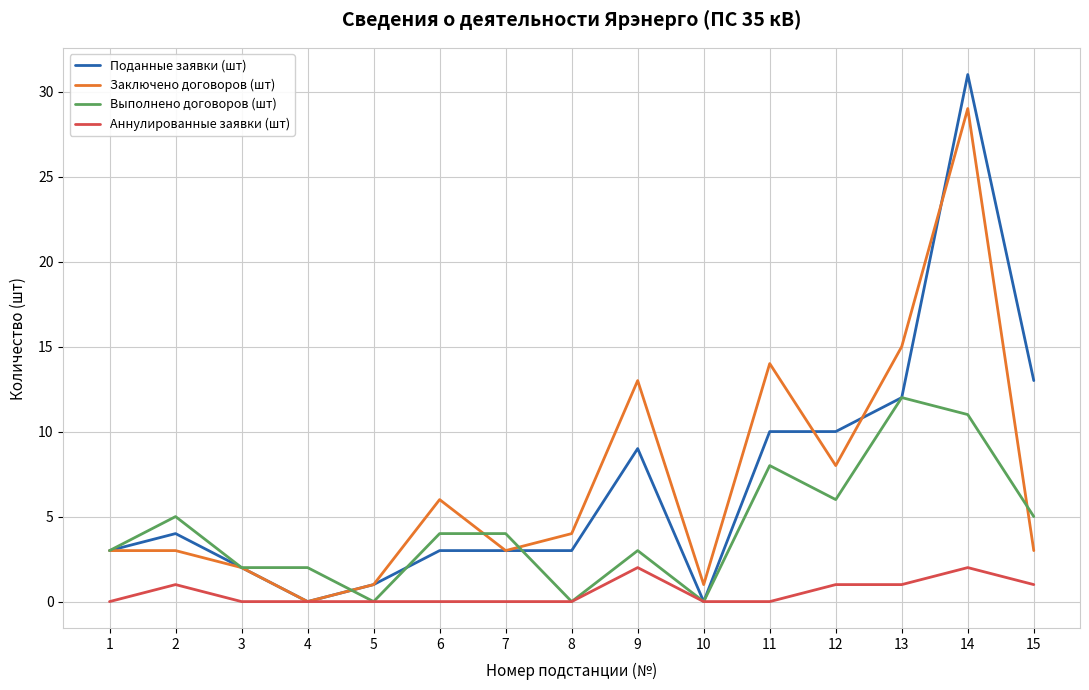

Which series changed the most between 3 and 15?

Поданные заявки (шт)